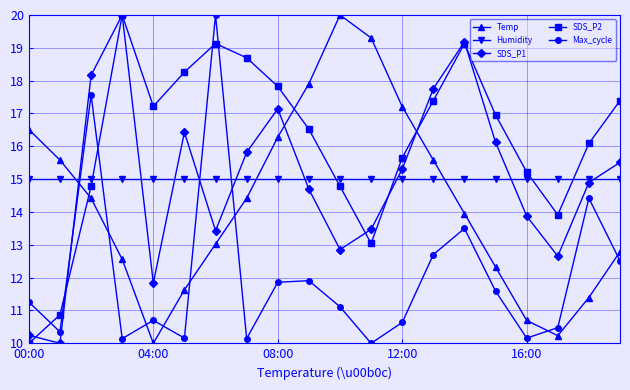

How many intersections are there between Temp and SDS_P2?

3